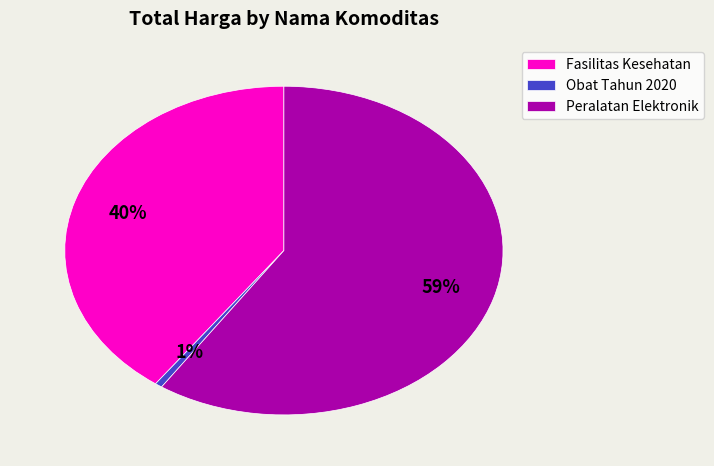

To the nearest percent, what is the difference between the Fasilitas Kesehatan and Peralatan Elektronik slice percentages?

19%